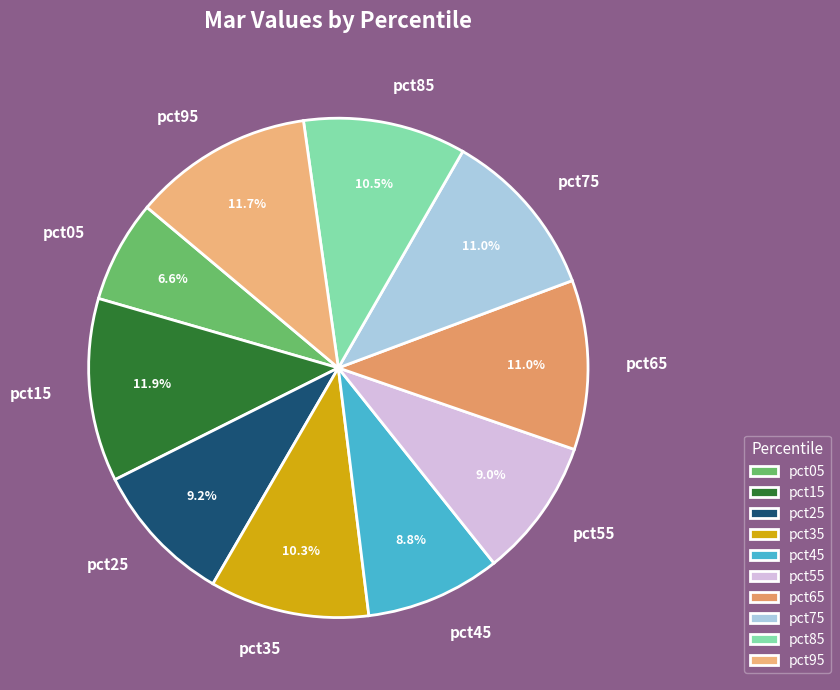

To the nearest percent, what percentage of the pie is pct75?

11%